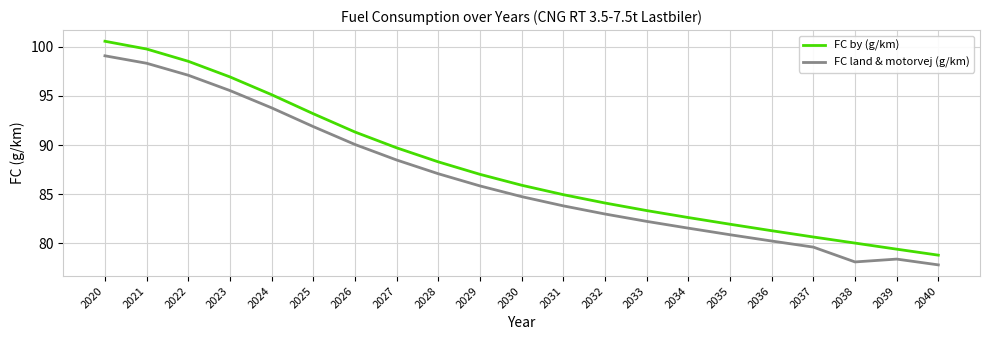

True or false: FC land & motorvej (g/km) has more than 1 interior local peaks.

False